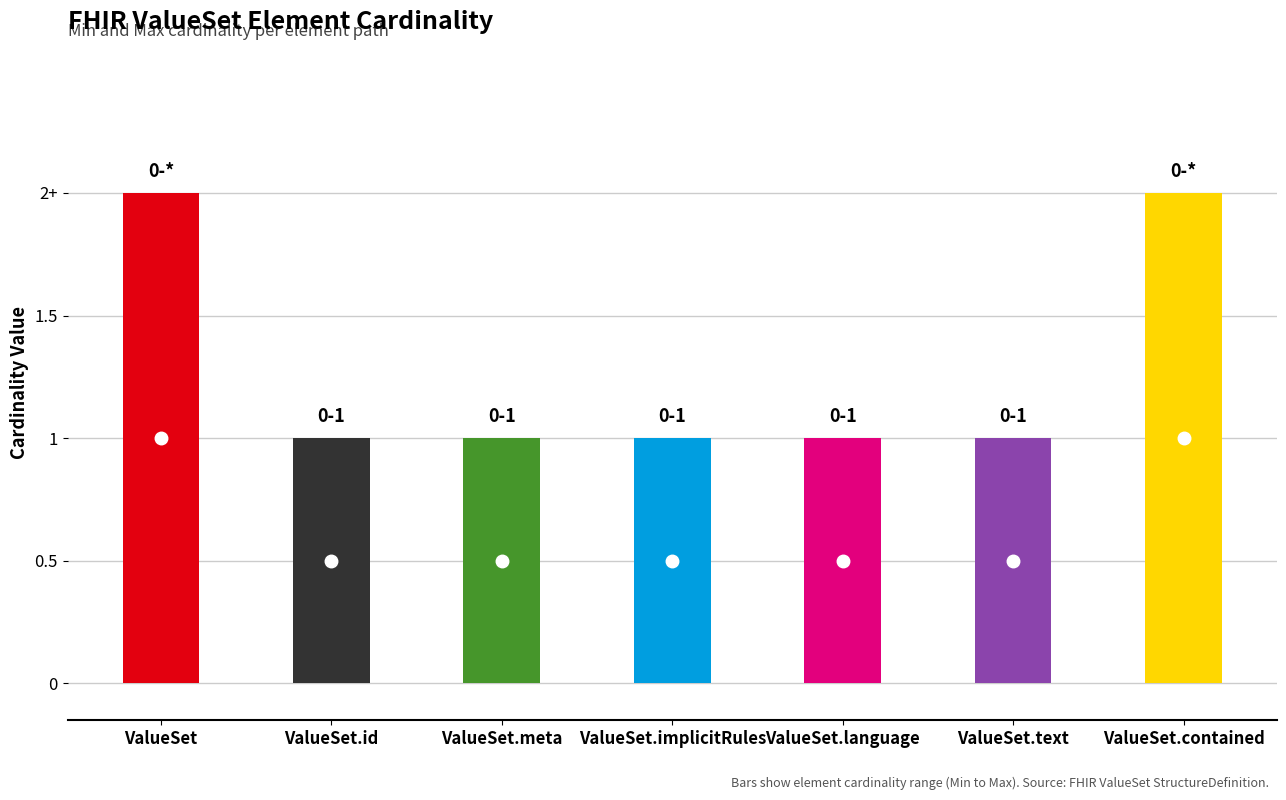

What is the spread (max minus min) of values at ValueSet.language?

1